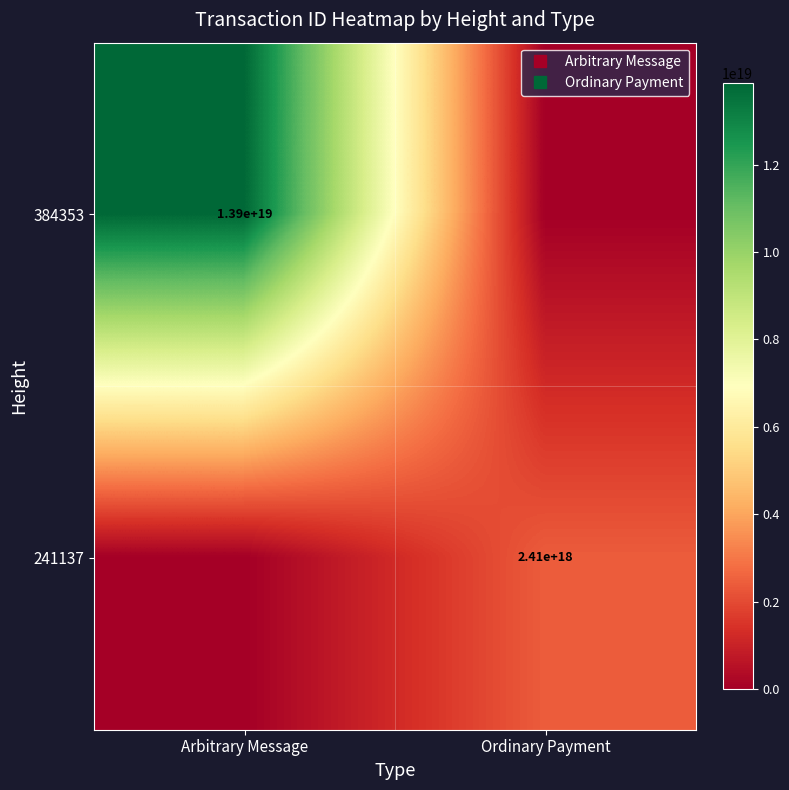

How many distinct data groups are displayed?

2